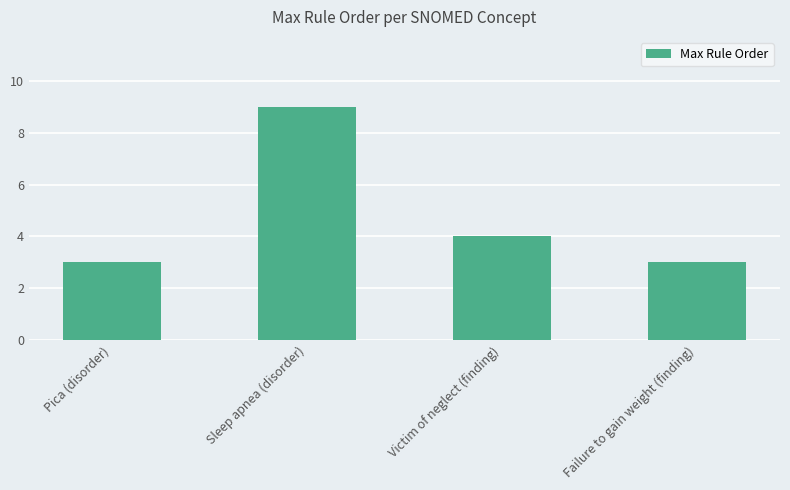

What is the maximum value shown in the chart?

9